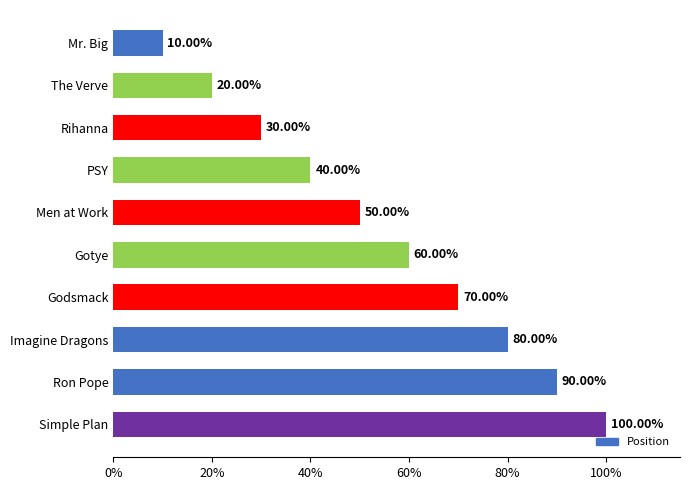

How many data points does each series have?

10